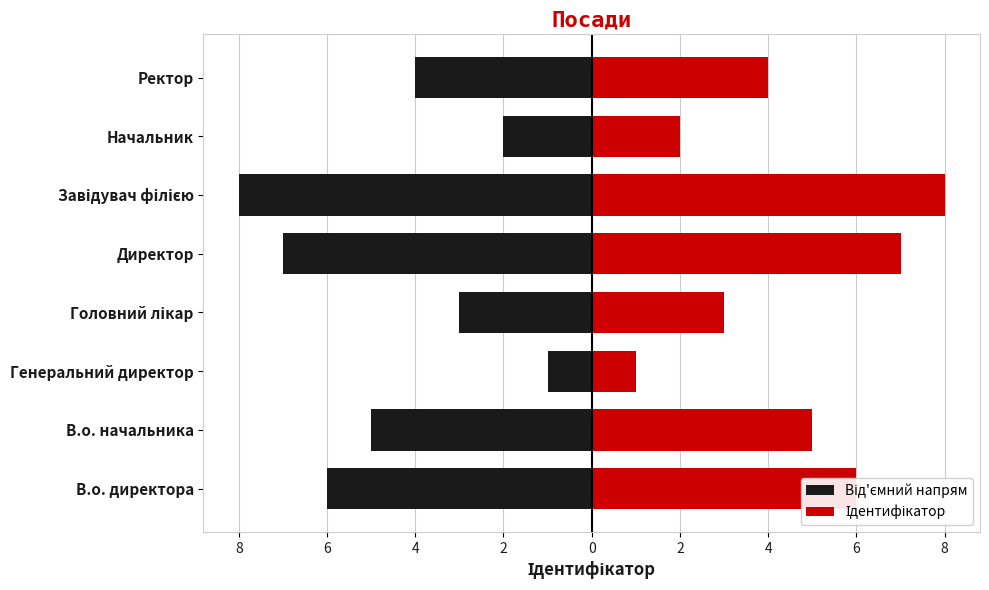

How many bars are there in total?

16